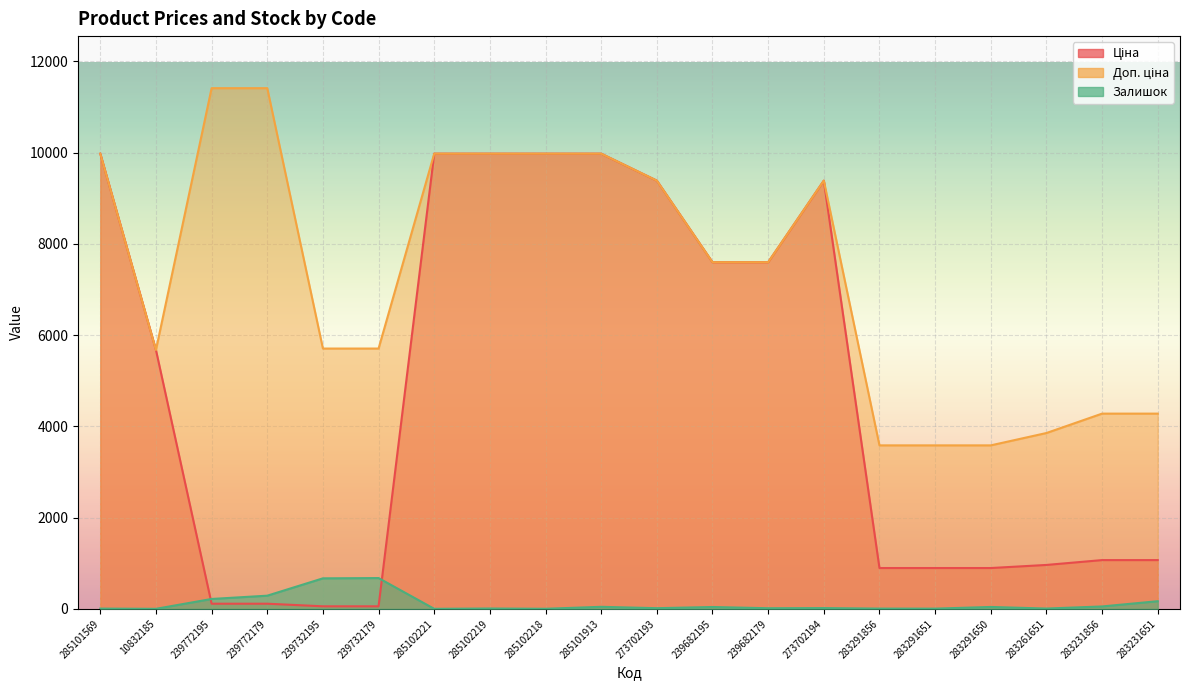

At which category is the sum across all series the highest?

285101913